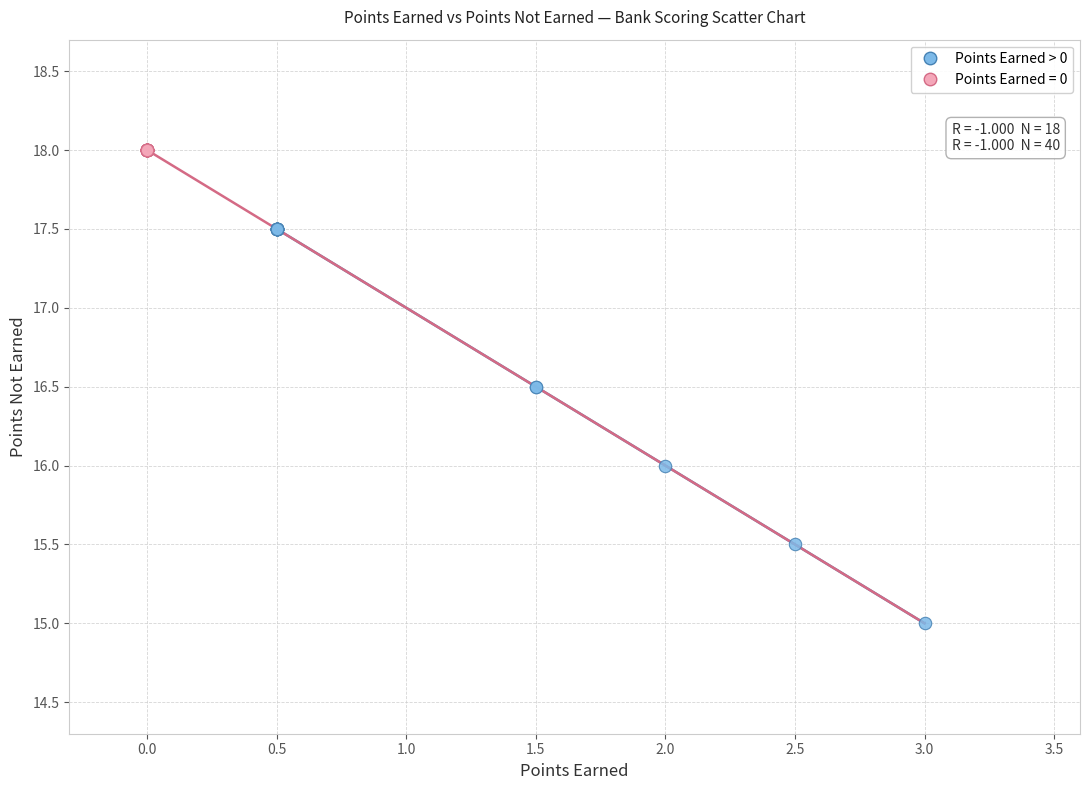

Which series contains the highest Y value?

Points Earned = 0